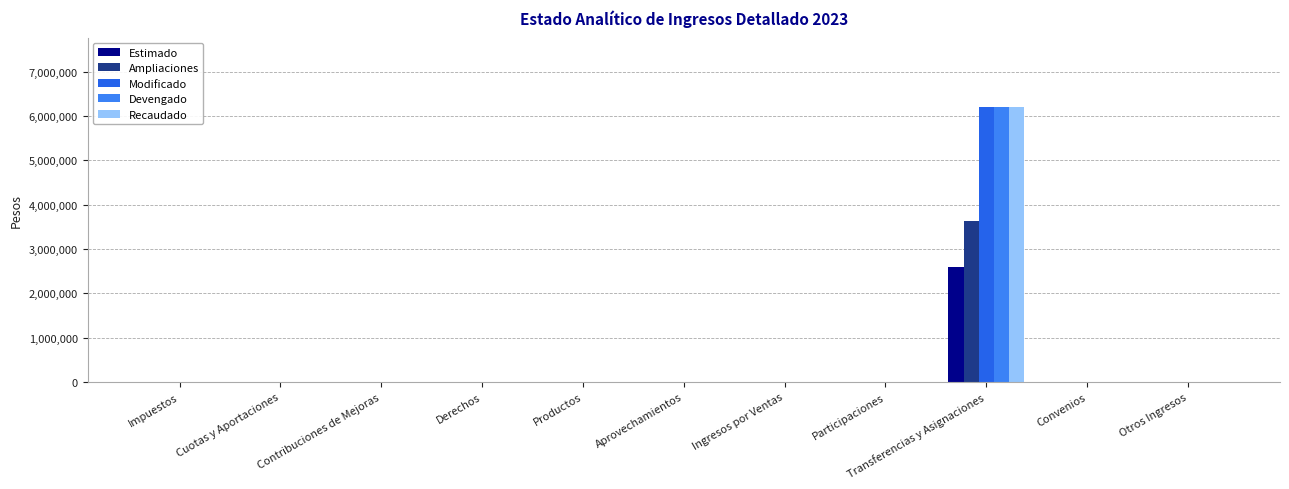

Reading right to left, list all the values displayed in this chart.

Estimado: 0	0	2588684	0	0	0	0	0	0	0	0
Ampliaciones: 0	0	3628671	0	0	0	0	0	0	0	0
Modificado: 0	0	6217355	0	0	0	0	0	0	0	0
Devengado: 0	0	6217355	0	0	0	0	0	0	0	0
Recaudado: 0	0	6217355	0	0	0	0	0	0	0	0